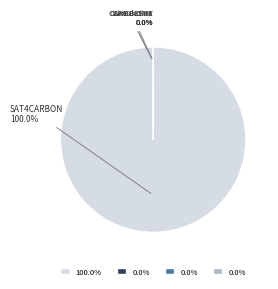

To the nearest percent, what is the difference between the largest and smallest slice percentages?

100%